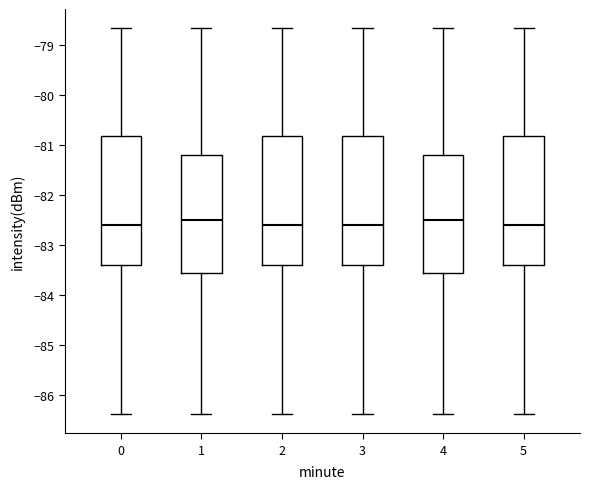

Reading left to right, read every box against the y-axis: the position of its median line, the range the box covers, and the ends of its whiskers. The values are not printed on the chart, so give them approximately, as read against the axis.

0: median -82.6, box -83.4 to -80.8, whiskers -86.4 to -78.7
1: median -82.5, box -83.6 to -81.2, whiskers -86.4 to -78.7
2: median -82.6, box -83.4 to -80.8, whiskers -86.4 to -78.7
3: median -82.6, box -83.4 to -80.8, whiskers -86.4 to -78.7
4: median -82.5, box -83.6 to -81.2, whiskers -86.4 to -78.7
5: median -82.6, box -83.4 to -80.8, whiskers -86.4 to -78.7